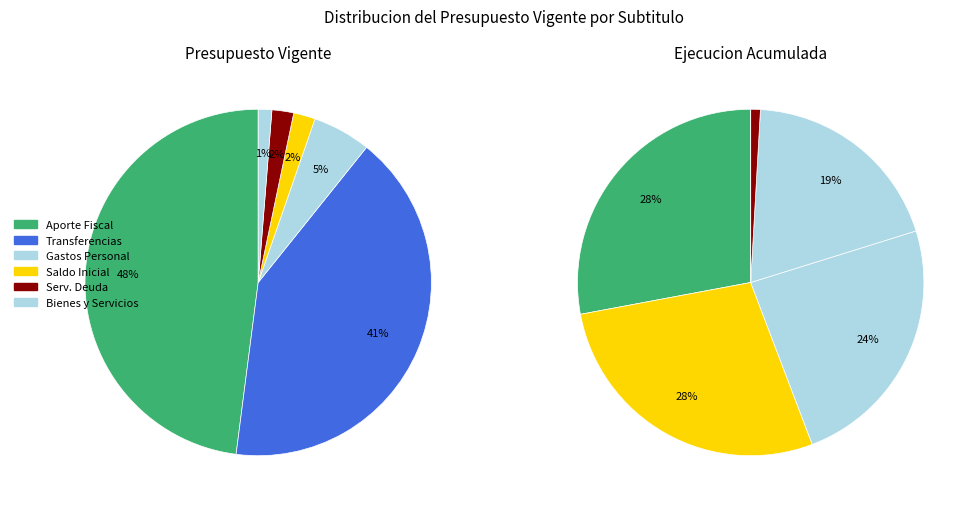

Approximately how many times larger is the value at SERVICIO DE LA DEUDA compared to GASTOS EN PERSONAL?

0.4